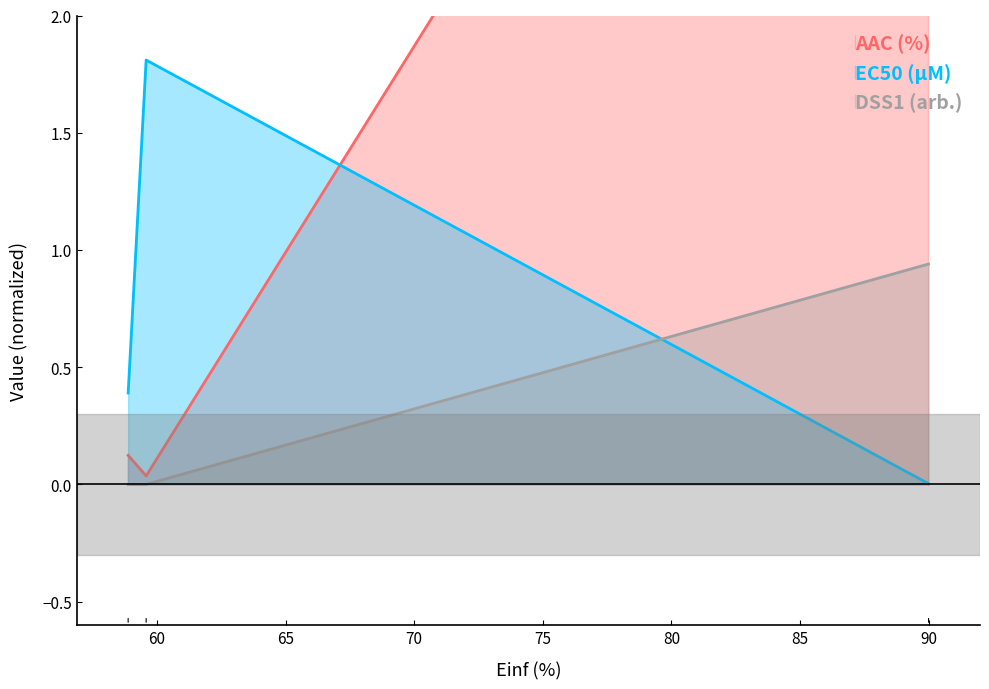

What is the spread (max minus min) of values at 59.581?

1.8